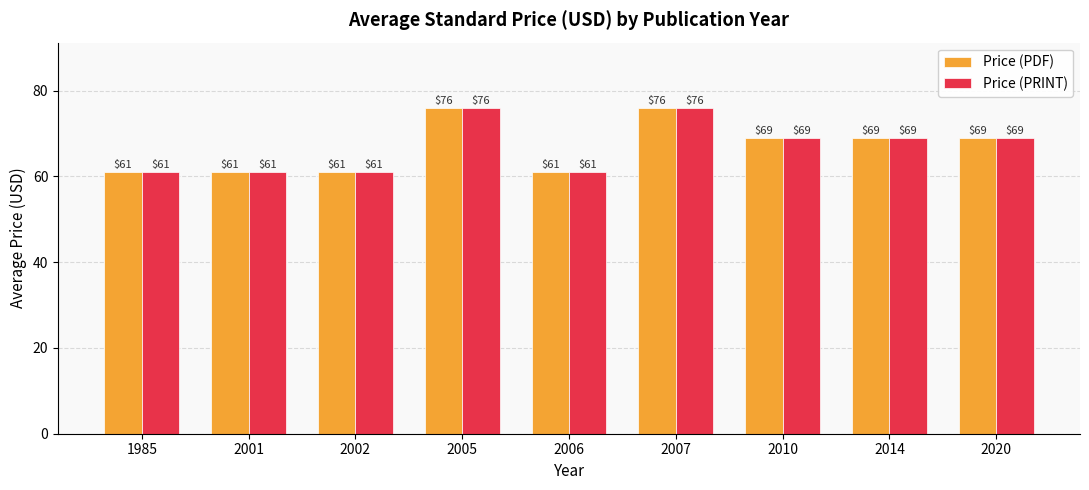

What is the minimum value shown in the chart?

61